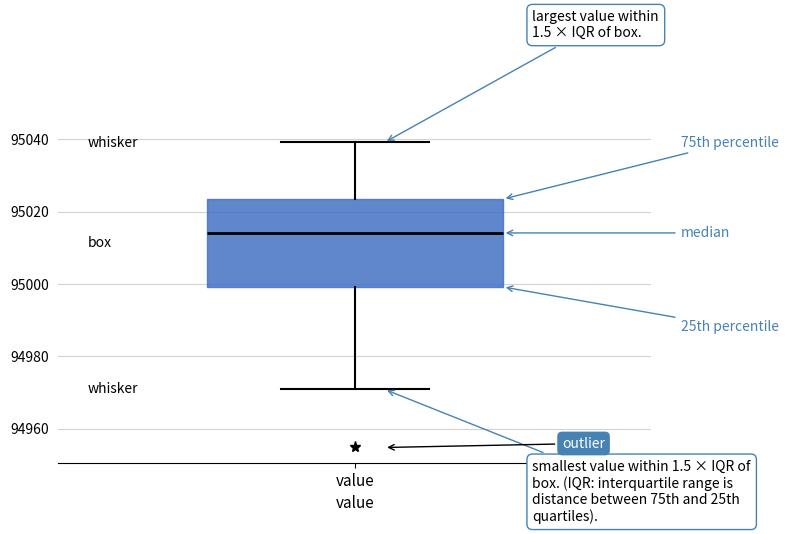

Where does the lower whisker of the box for value end on the y-axis? The values are not printed on the chart, so give them approximately, as read against the axis.

94970